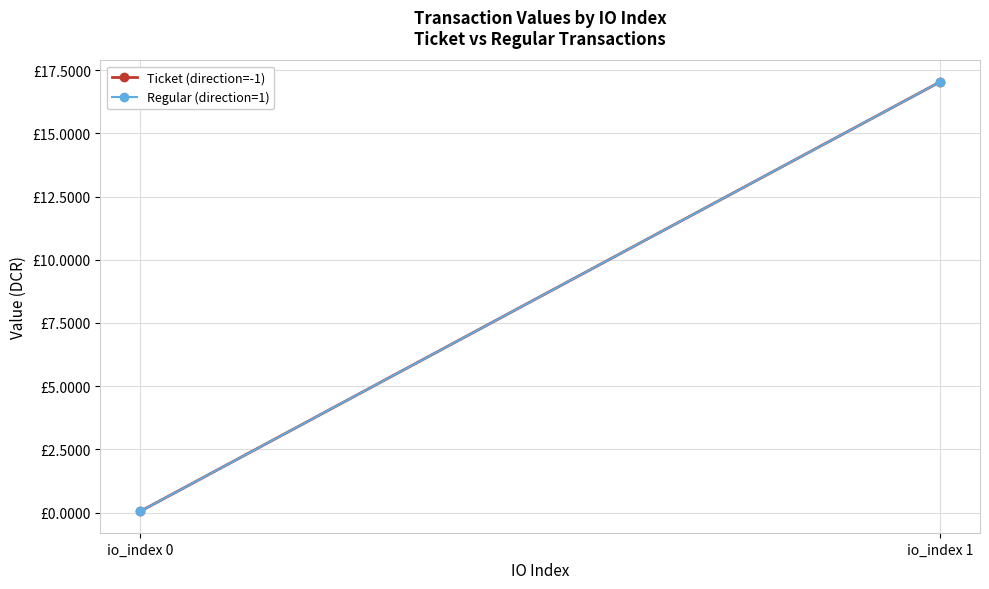

Is it true that Ticket (direction=-1) equals 0.0 at io_index 0?

False